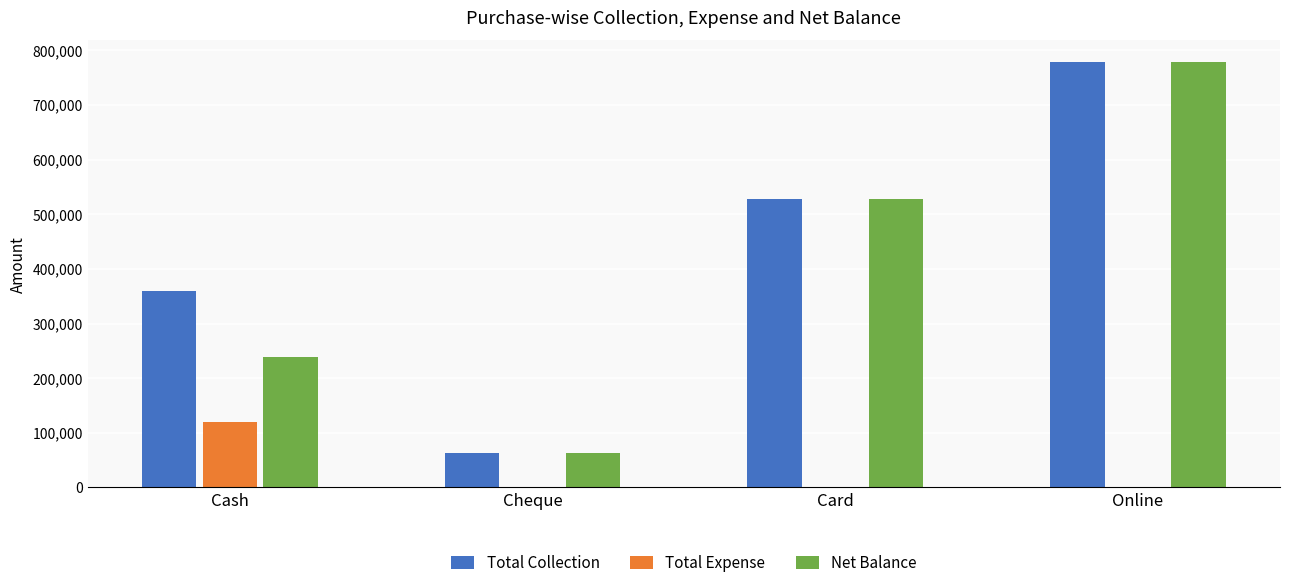

Which series has the largest total across all categories?

Total Collection